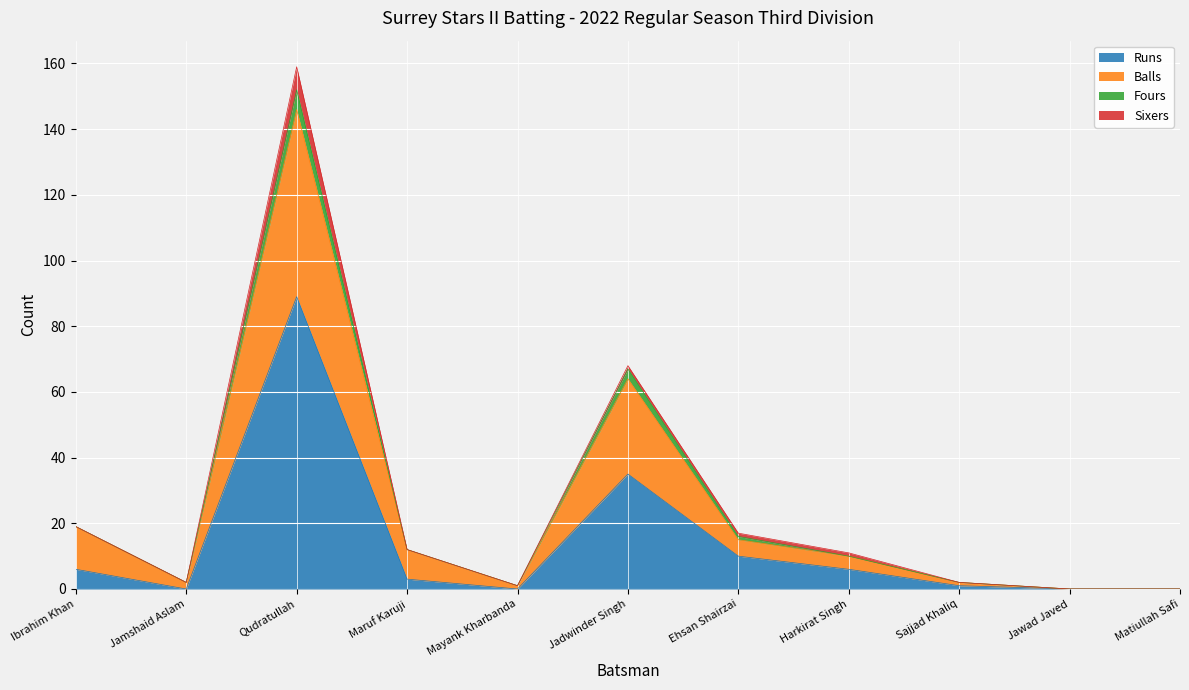

What is the difference between the highest and lowest values at Jadwinder Singh?

32